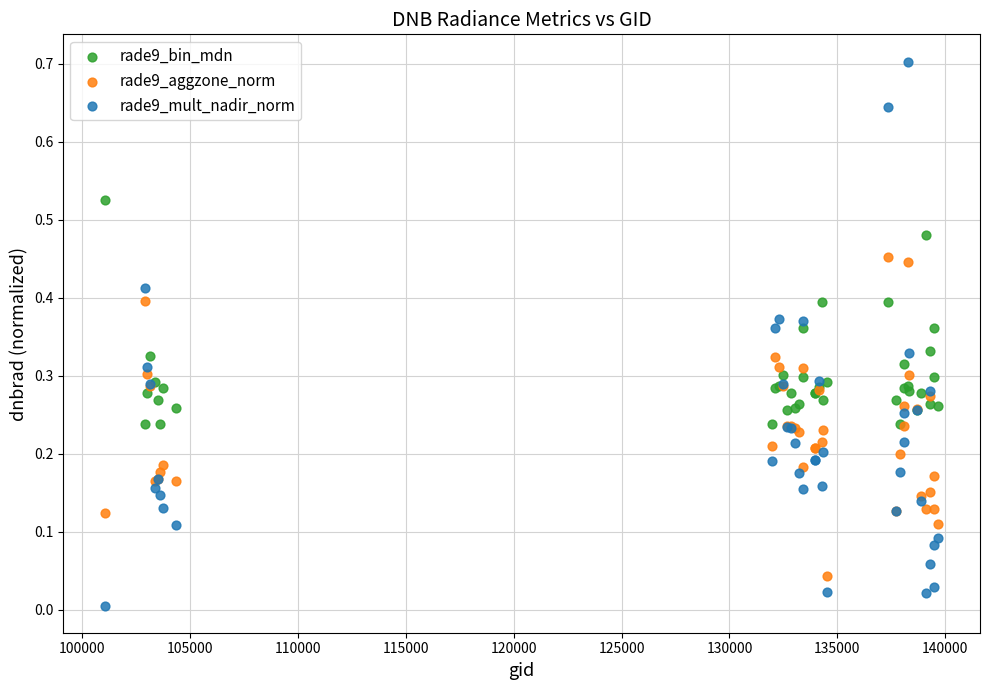

Which series contains the lowest Y value?

rade9_mult_nadir_norm